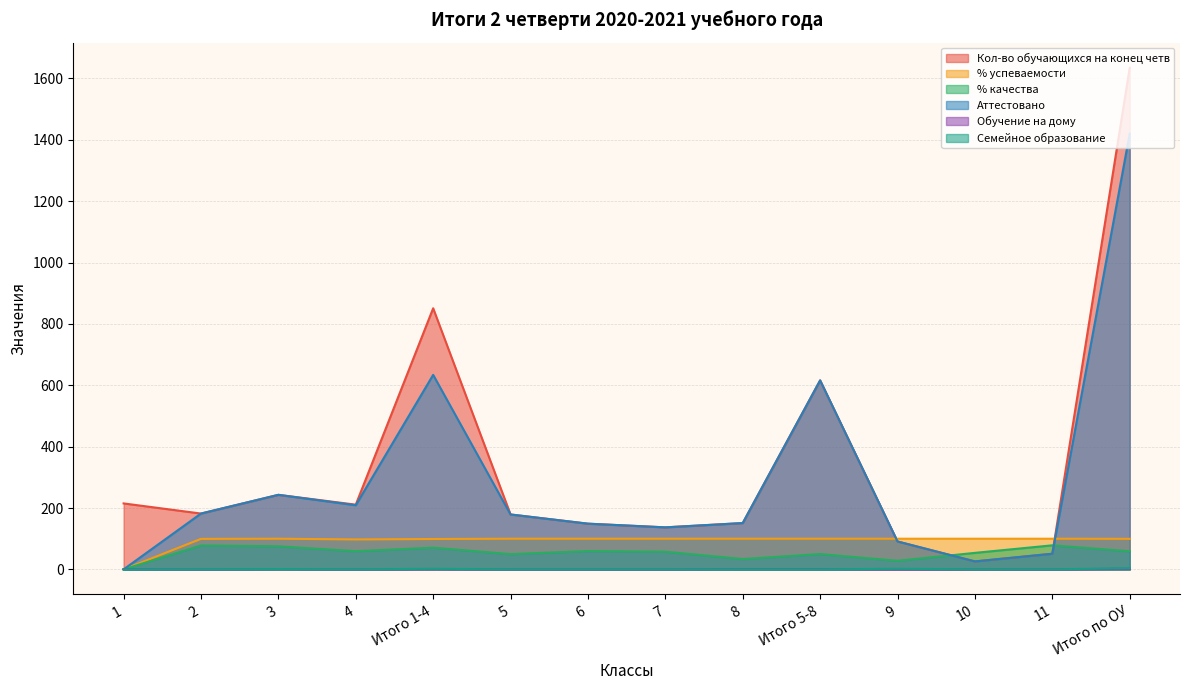

Reading right to left, list all the values displayed in this chart.

Кол-во обучающихся на конец четв: 1635.0	51.0	26.0	91.0	616.0	151.0	137.0	149.0	179.0	851.0	211.0	243.0	182.0	215.0
% успеваемости: 99.6	100.0	100.0	100.0	100.0	100.0	100.0	100.0	100.0	99.1	97.6	100.0	99.5	0.0
% качества: 59.0	78.4	53.8	28.0	50.0	33.8	57.7	59.7	49.7	70.8	59.2	75.3	78.0	0.0
Аттестовано: 1420.0	51.0	26.0	91.0	616.0	151.0	137.0	149.0	179.0	634.0	209.0	243.0	182.0	0.0
Обучение на дому: 2.0	0.0	0.0	0.0	1.0	1.0	0.0	0.0	0.0	1.0	0.0	1.0	0.0	1.0
Семейное образование: 4.0	0.0	0.0	2.0	0.0	0.0	0.0	0.0	0.0	2.0	0.0	1.0	0.0	0.0